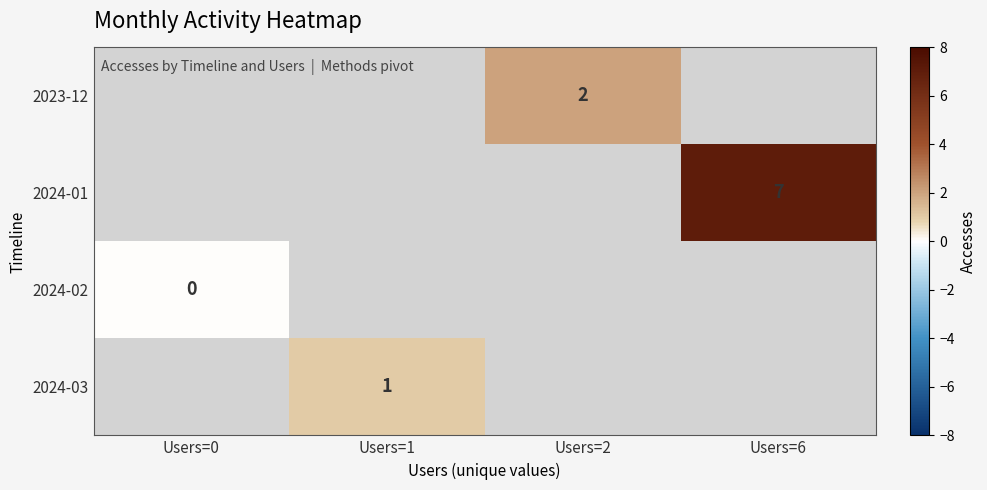

At which category does the chart reach its peak across all series?

Users=6